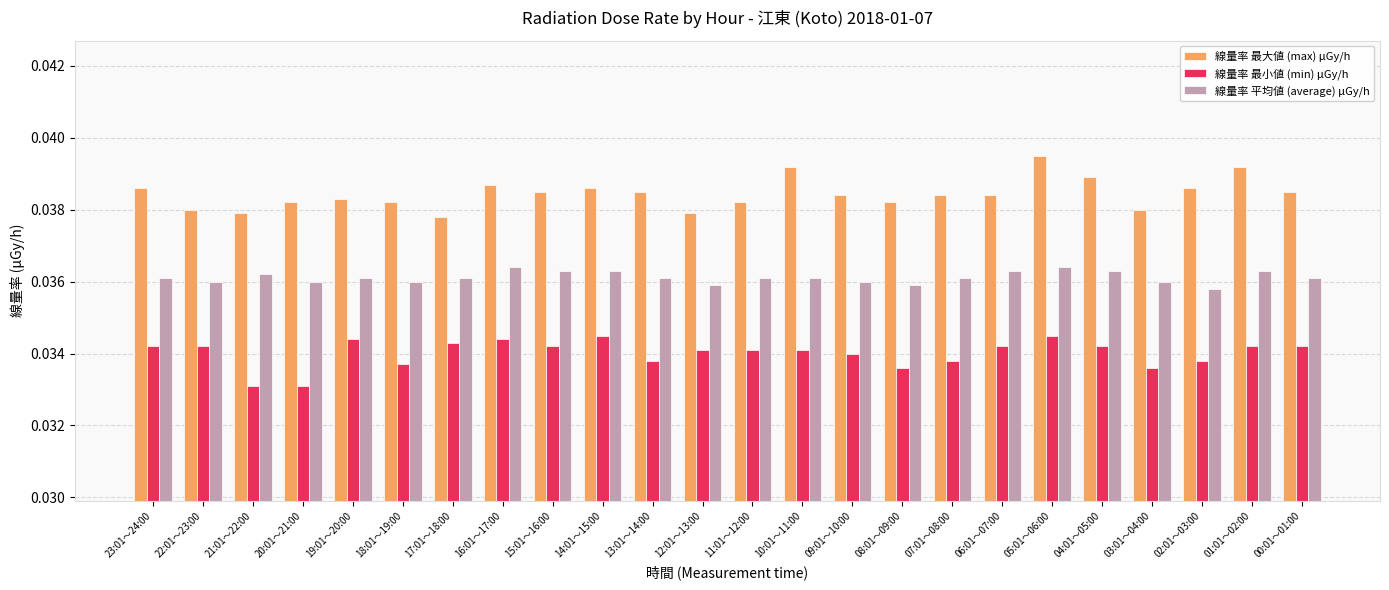

What is the sum of all 線量率 平均値 (average) μGy/h values?

0.9